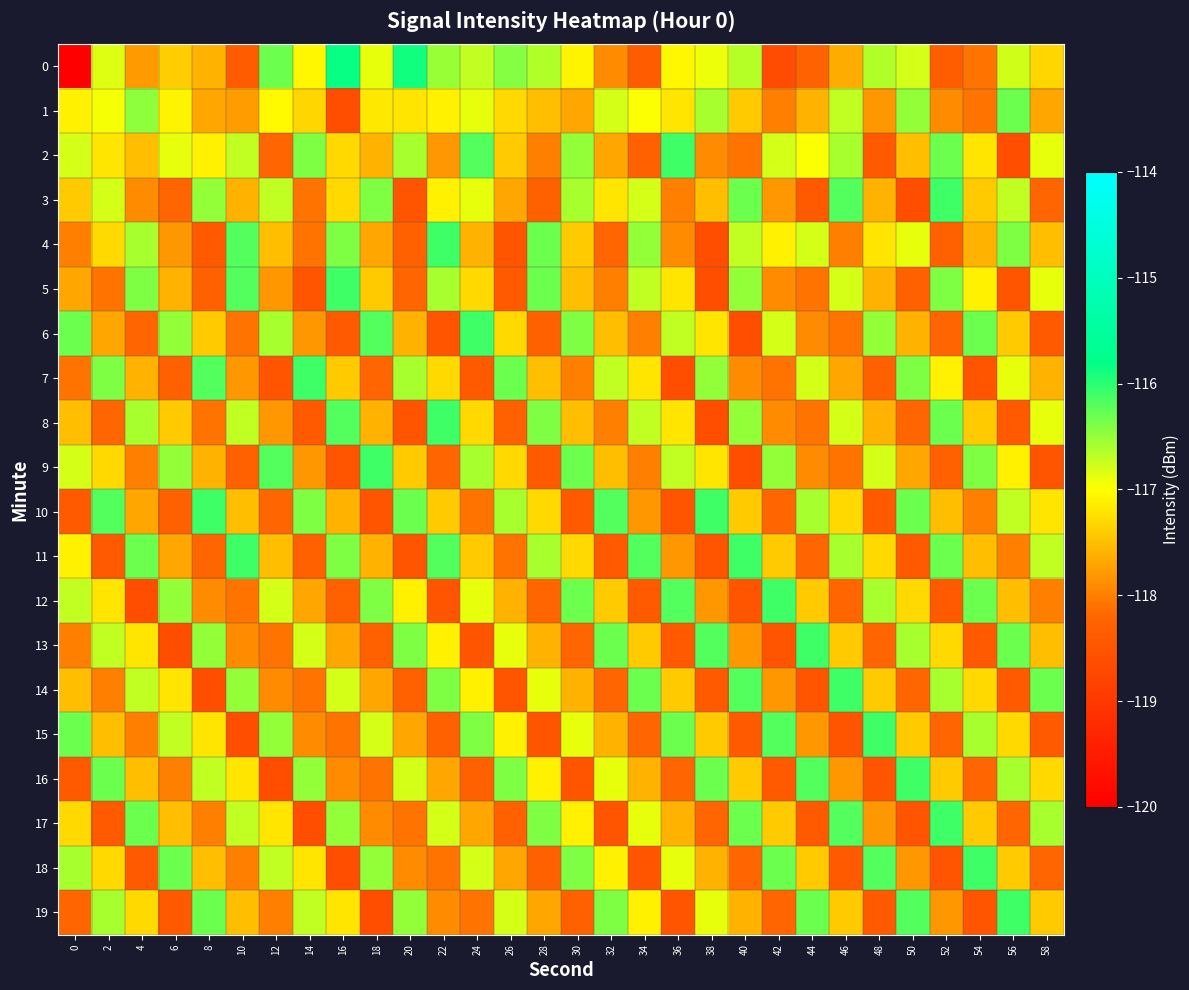

How many categories are shown in the chart?

30